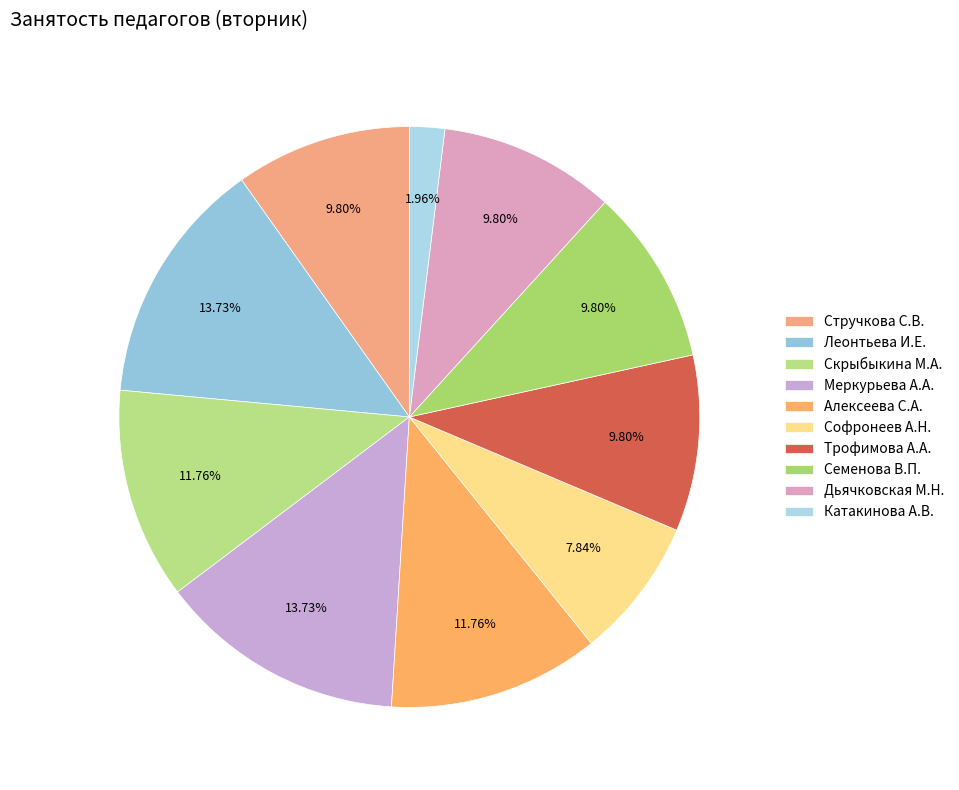

To the nearest percent, what portion does Трофимова А.А. represent?

10%